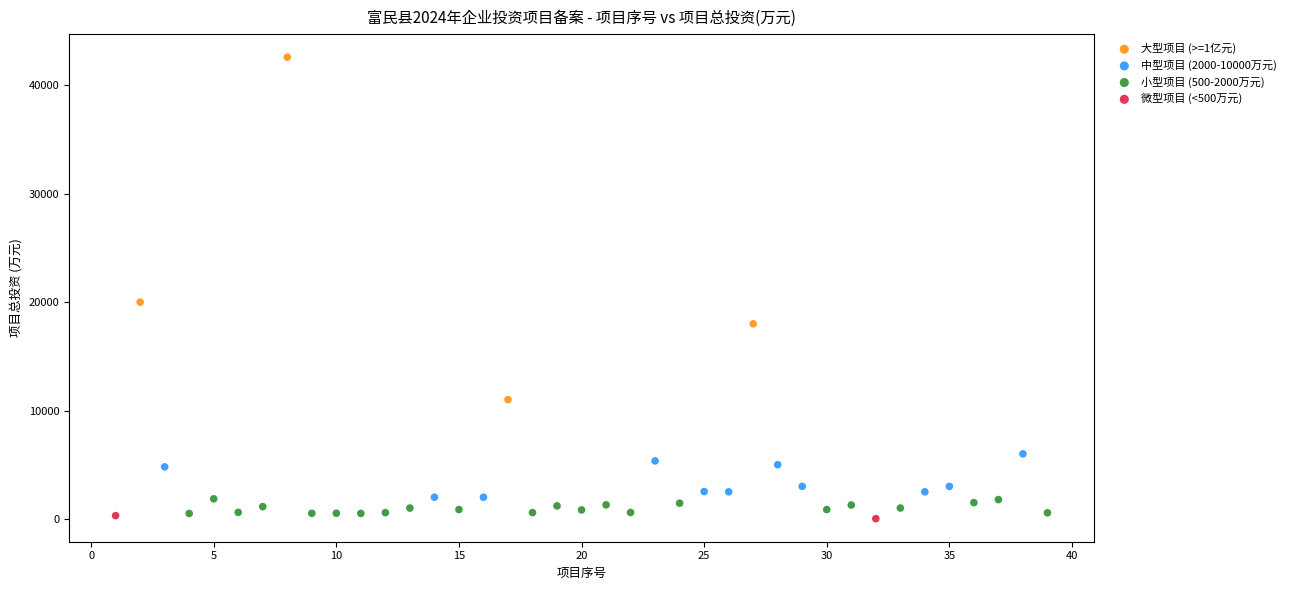

Which series reaches the minimum Y coordinate?

微型项目 (<500万元)